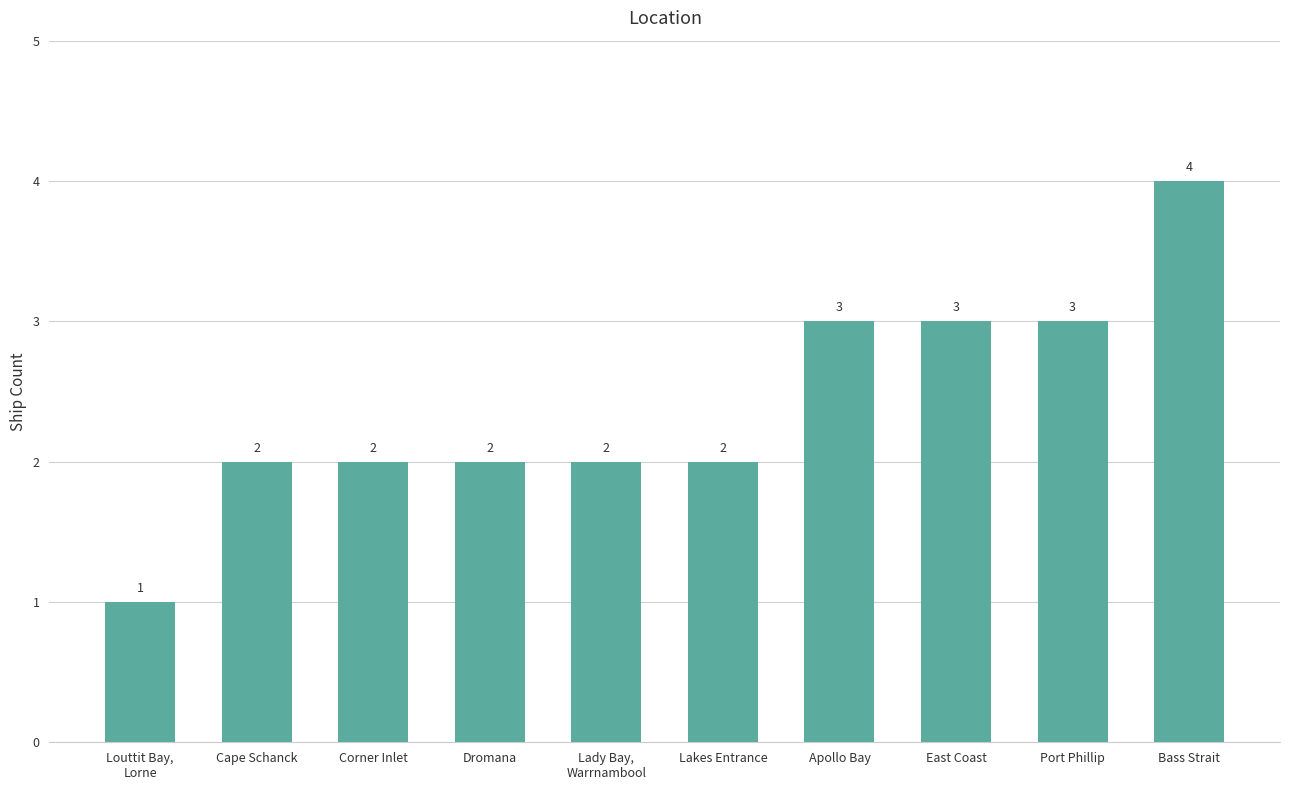

What is the ratio of the value at Bass Strait to the value at Port Phillip?

1.3